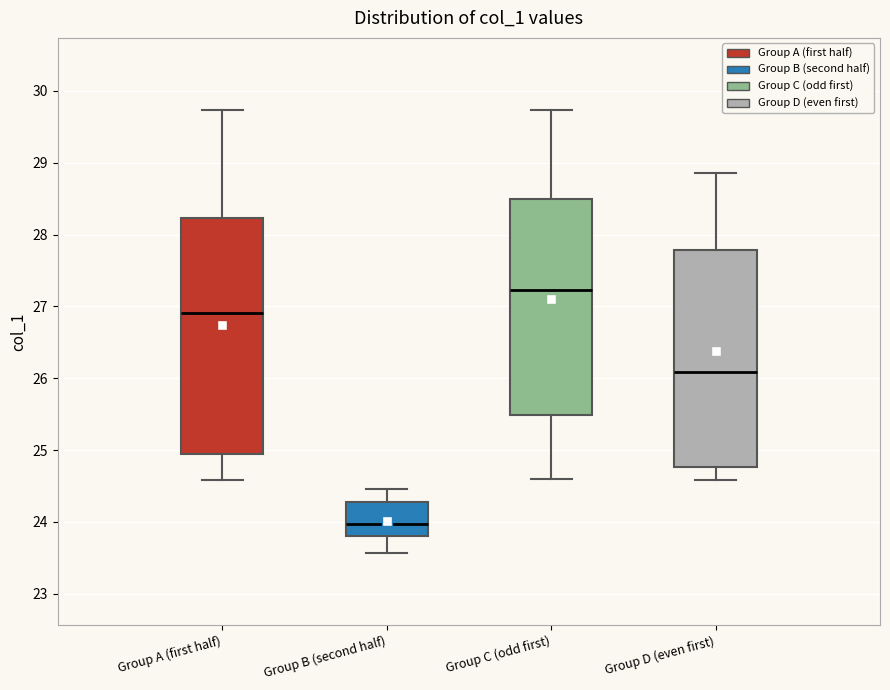

Reading left to right, read every box against the y-axis: the position of its median line, the range the box covers, and the ends of its whiskers. The values are not printed on the chart, so give them approximately, as read against the axis.

Group A (first half): median 26.9, box 24.9 to 28.2, whiskers 24.6 to 29.7
Group B (second half): median 24.0, box 23.8 to 24.3, whiskers 23.6 to 24.5
Group C (odd first): median 27.2, box 25.5 to 28.5, whiskers 24.6 to 29.7
Group D (even first): median 26.1, box 24.8 to 27.8, whiskers 24.6 to 28.9